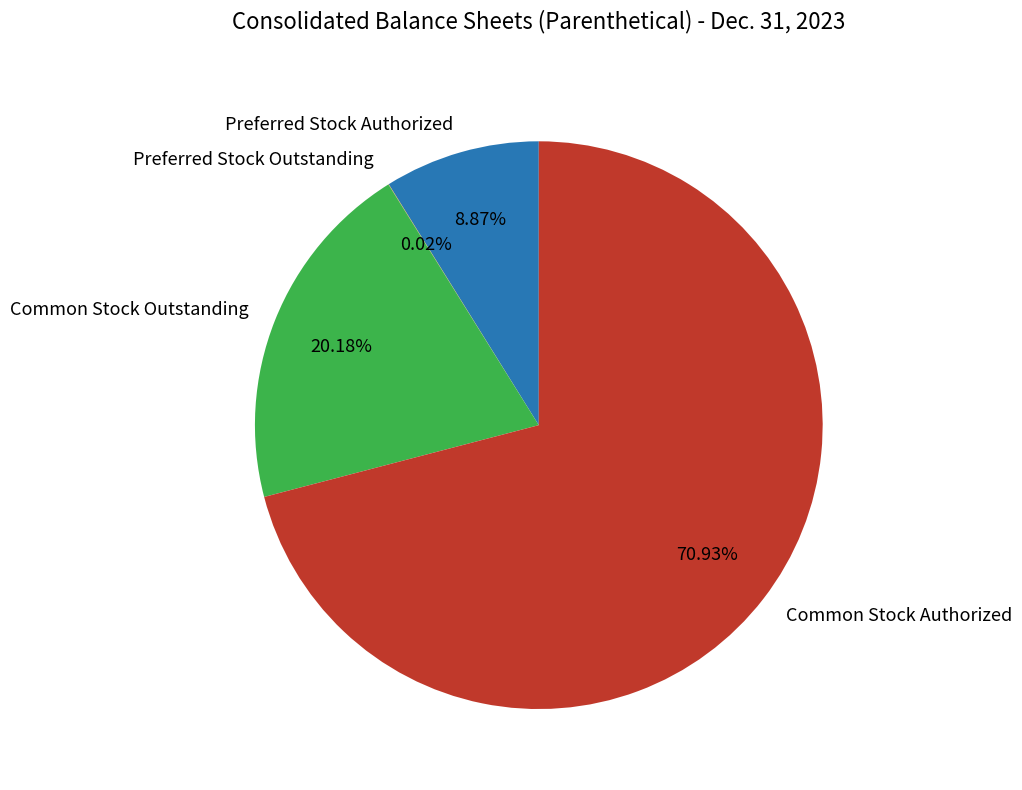

Does Common Stock Authorized account for over 50% of the chart?

Yes